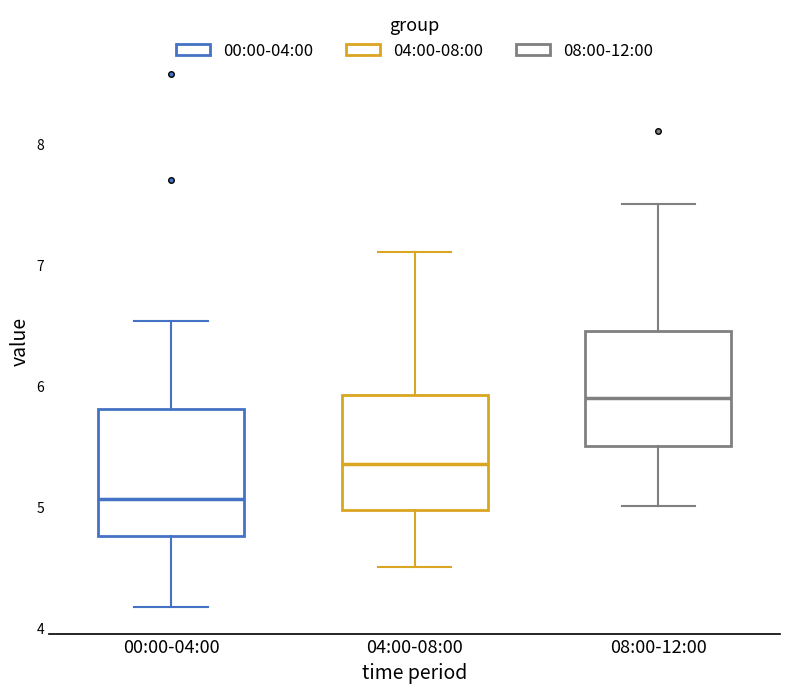

Where is the upper edge of the box for 04:00-08:00 on the y-axis? The values are not printed on the chart, so give them approximately, as read against the axis.

5.9